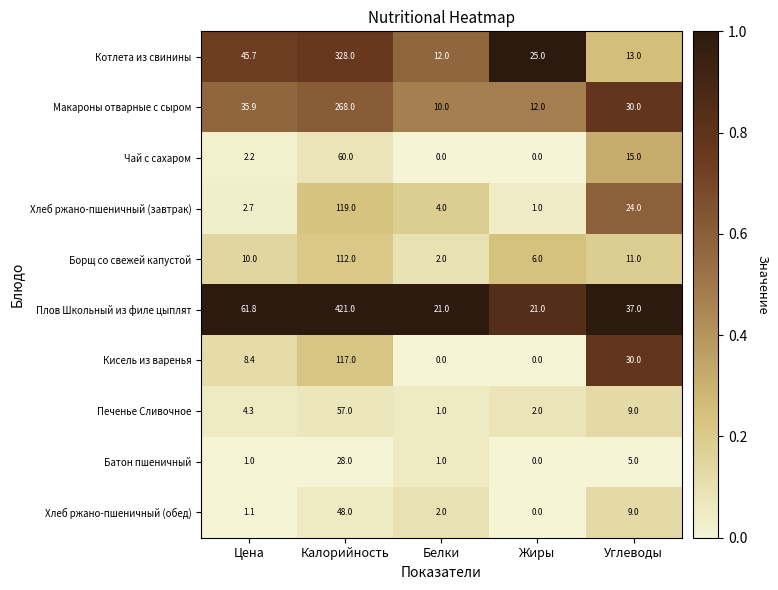

What is the sum of the Батон пшеничный values at Жиры and Калорийность?

28.0